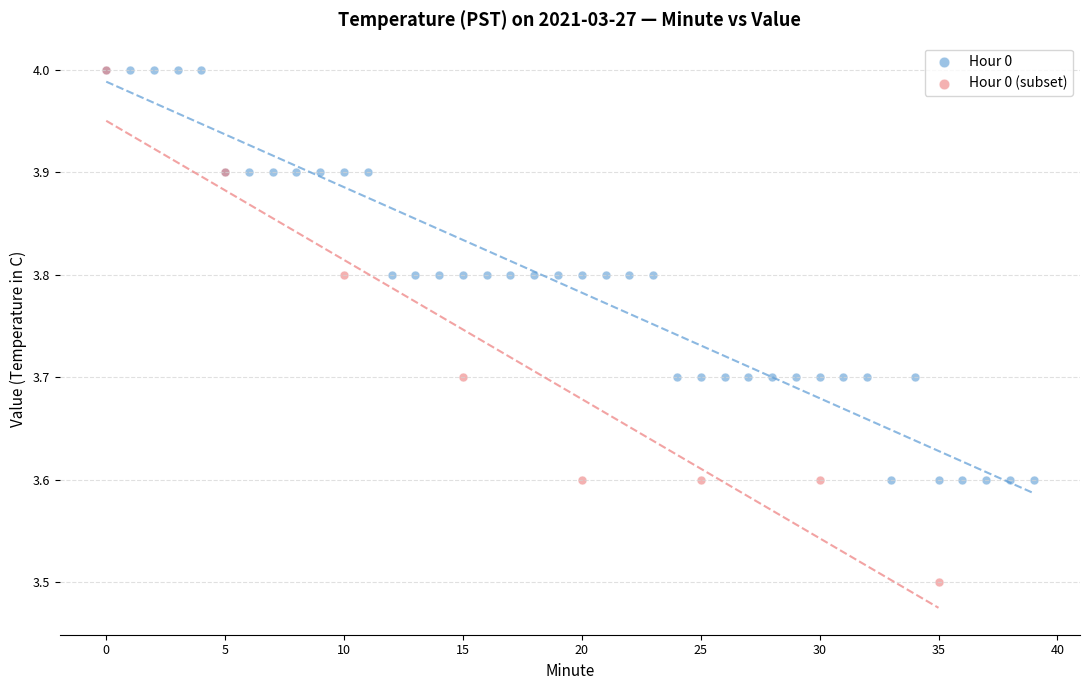

Which series has the widest spread of Y values?

Hour 0 (subset)